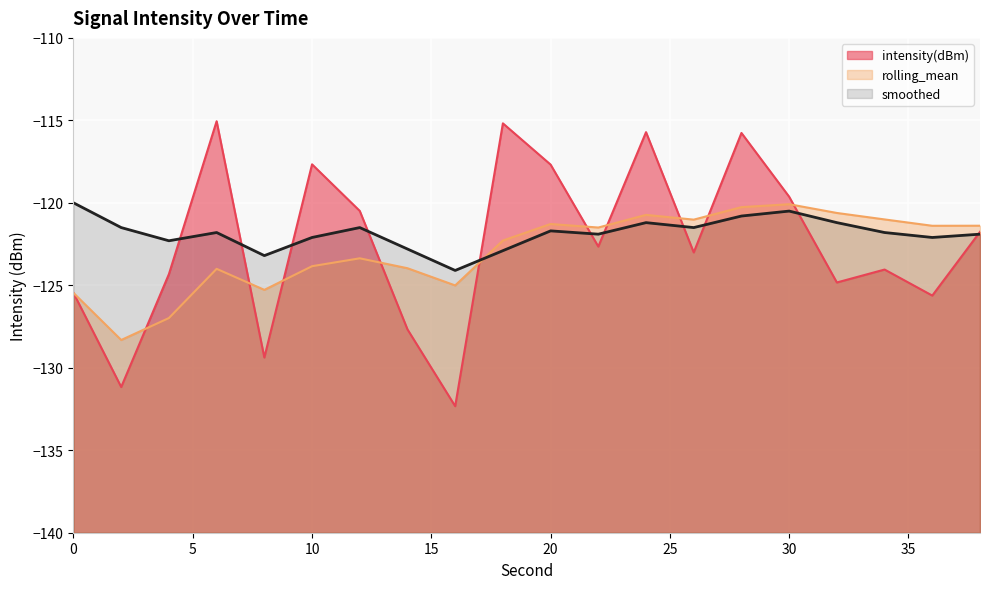

Which series has the largest range (max minus min)?

intensity(dBm)